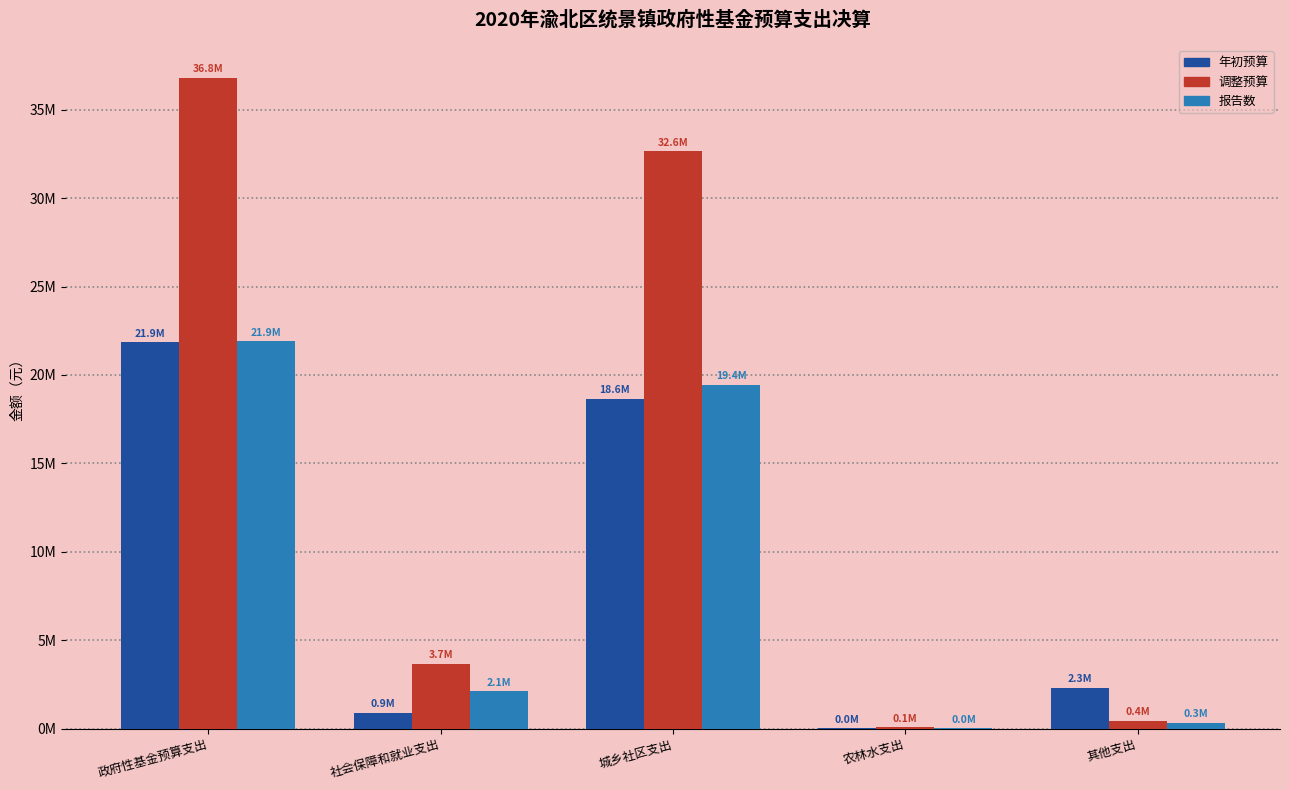

Reading left to right, list all the values displayed in this chart.

年初预算: 政府性基金预算支出=21854858.6	社会保障和就业支出=889574.0	城乡社区支出=18646984.6	农林水支出=17300.0	其他支出=2301000.0
调整预算: 政府性基金预算支出=36816133.4	社会保障和就业支出=3669574.0	城乡社区支出=32641759.4	农林水支出=67300.0	其他支出=437500.0
报告数: 政府性基金预算支出=21899728.9	社会保障和就业支出=2103836.0	城乡社区支出=19441092.9	农林水支出=17300.0	其他支出=337500.0